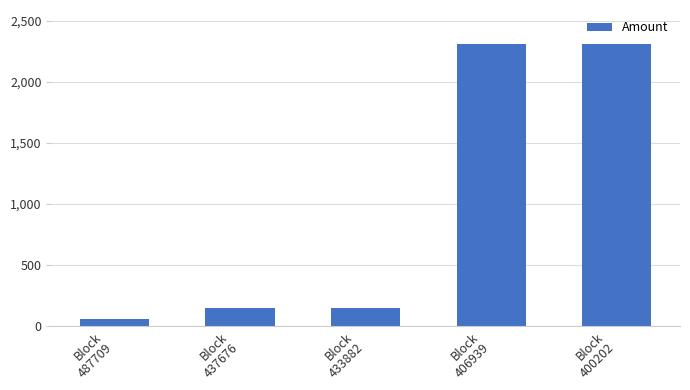

What is the value of the 2nd bar from the left?

141.3